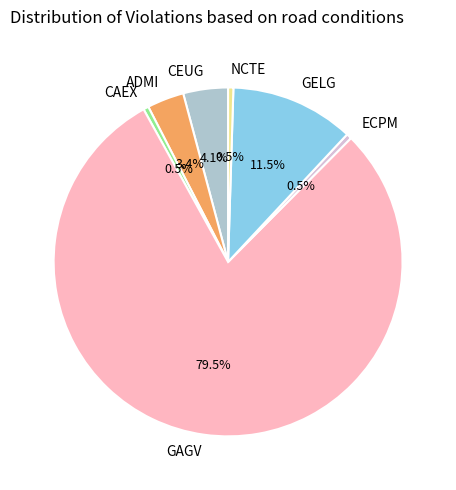

Is the sum of CAEX and ADMI greater than half?

No